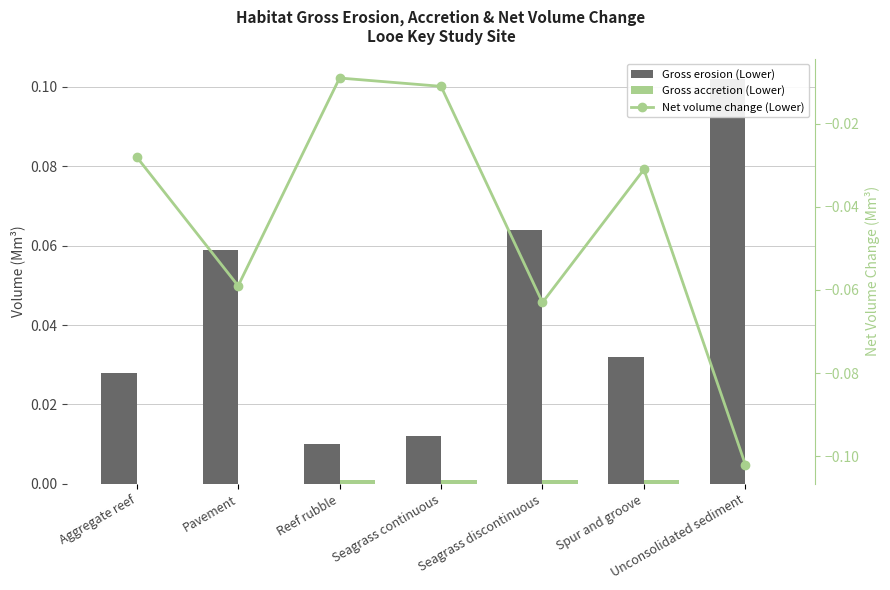

Which category has the highest value in the Gross accretion (Lower) series?

Reef rubble